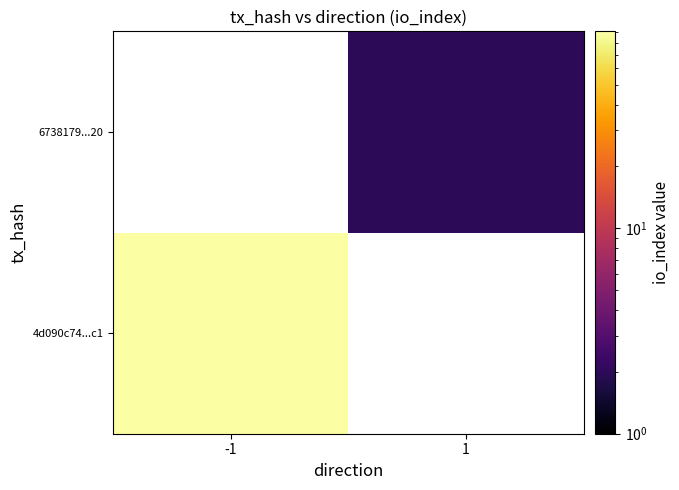

At -1, list the series in order from largest to smallest.

4d090c74...c1, 6738179...20